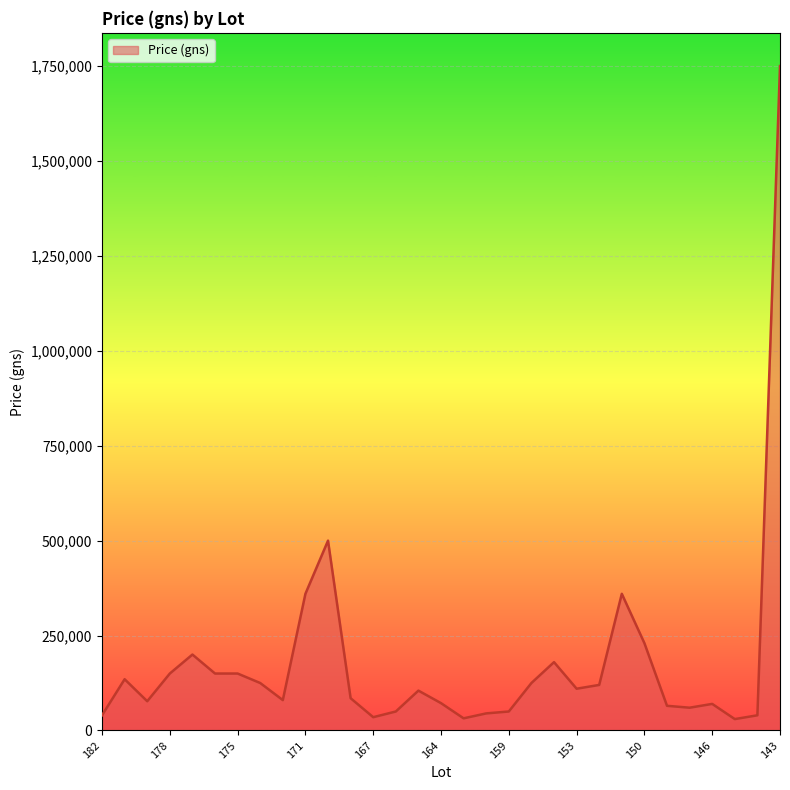

How many lines are shown in the chart?

1